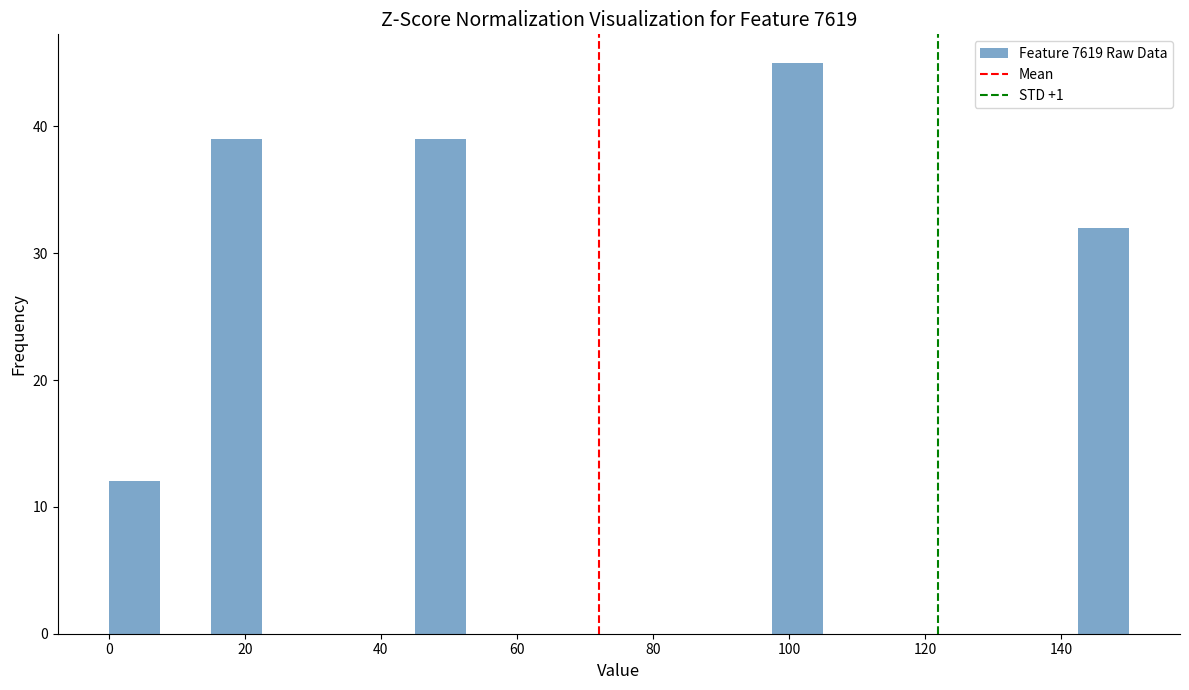

Read against the x-axis, roughly where is the centre of the tallest bar?

102